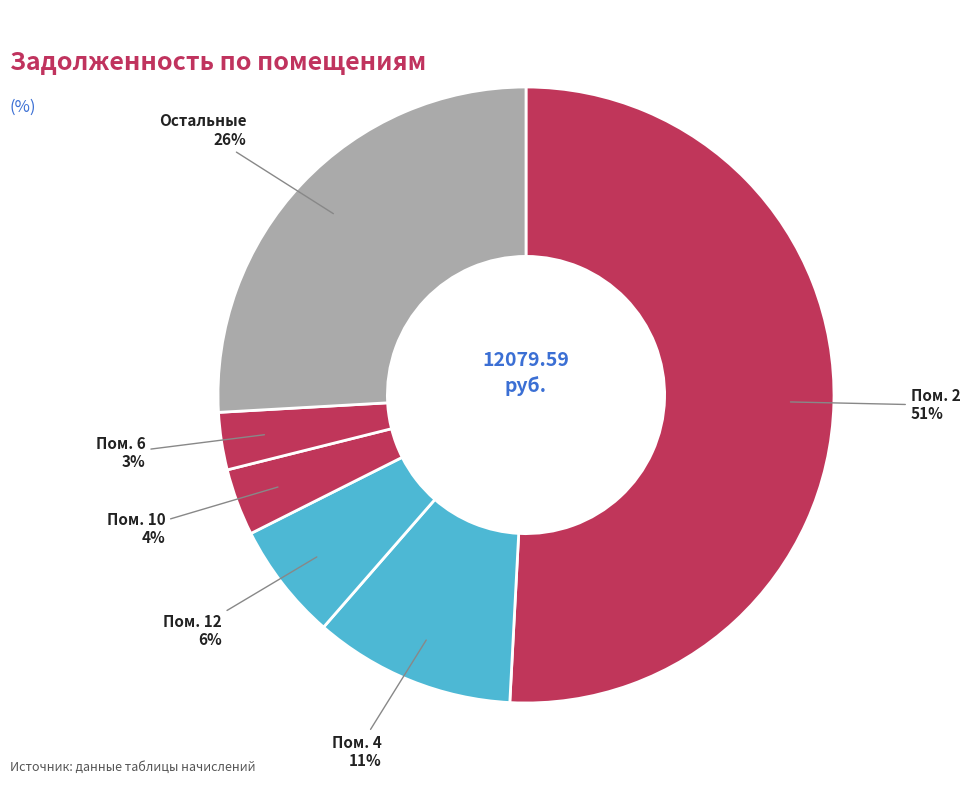

How many slices are in this pie chart?

6